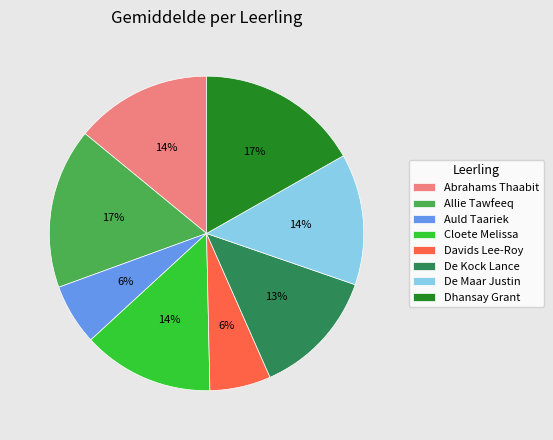

Which has a higher value, Allie Tawfeeq or Cloete Melissa?

Allie Tawfeeq